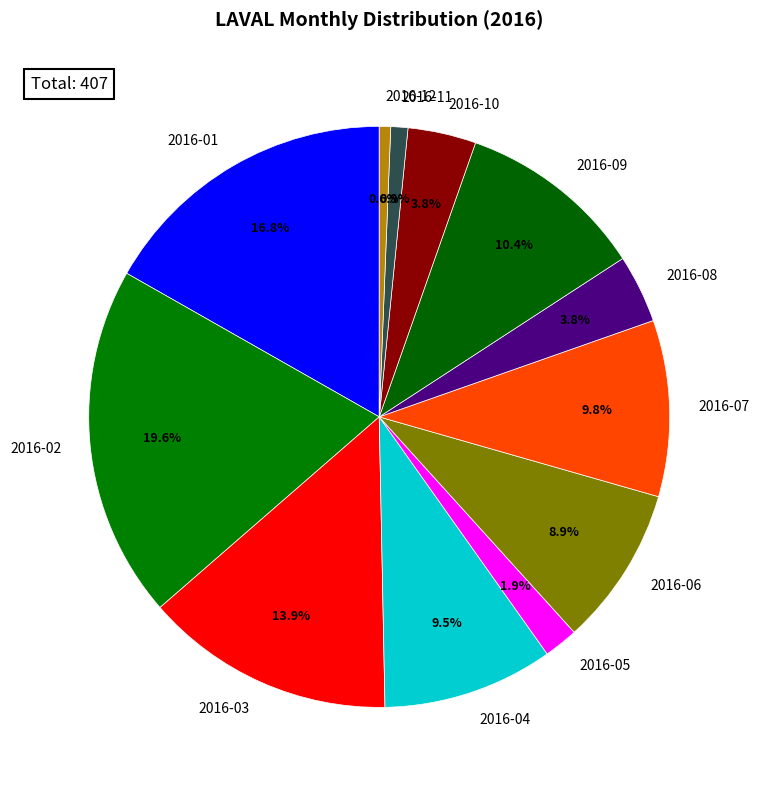

What portion of the pie excludes 2016-06?

91.1%